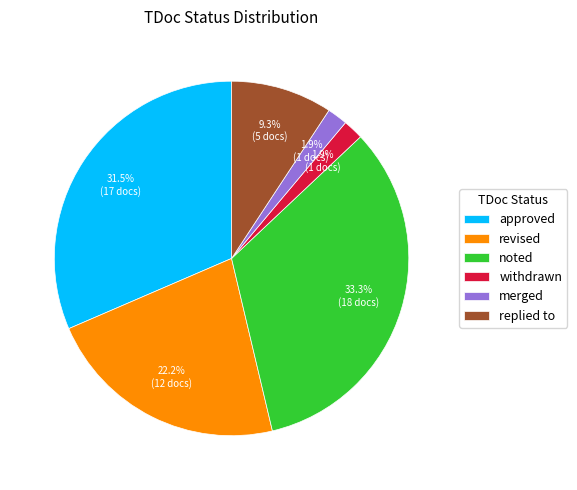

What is the largest slice in the pie chart?

noted